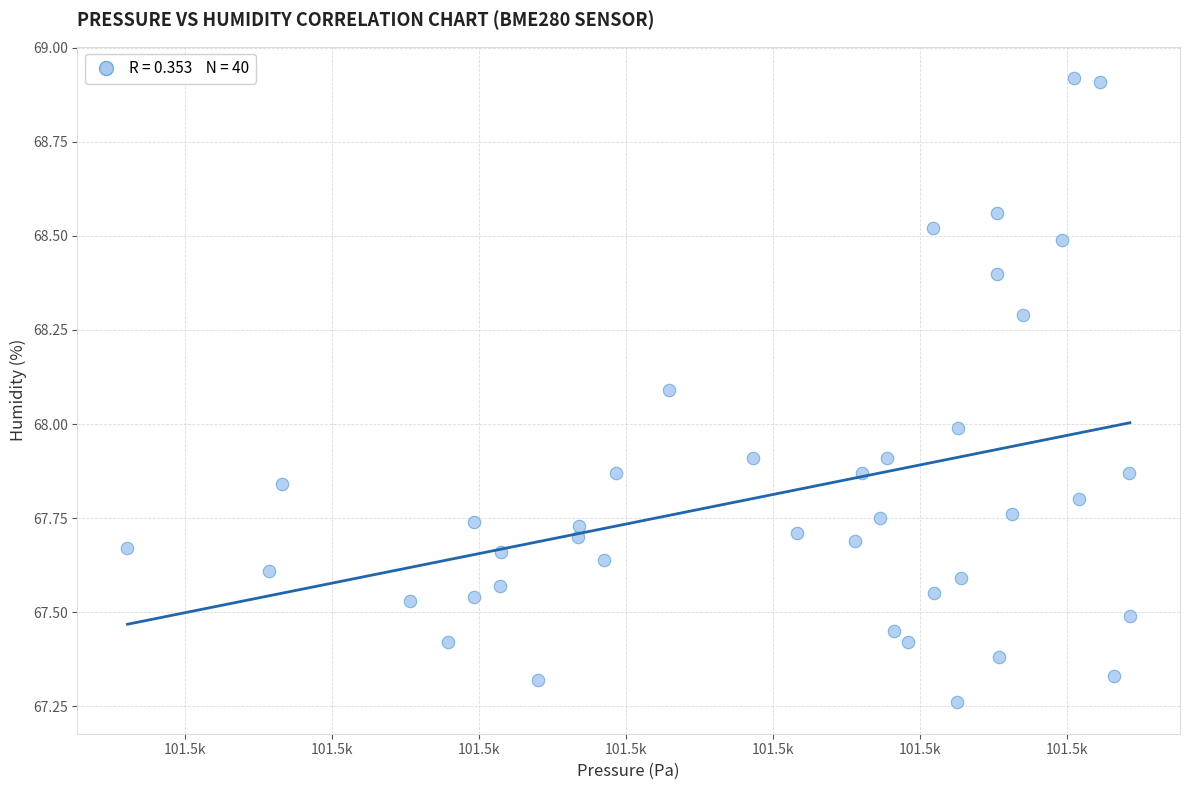

What is the range of X values (max minus min)?

68.2